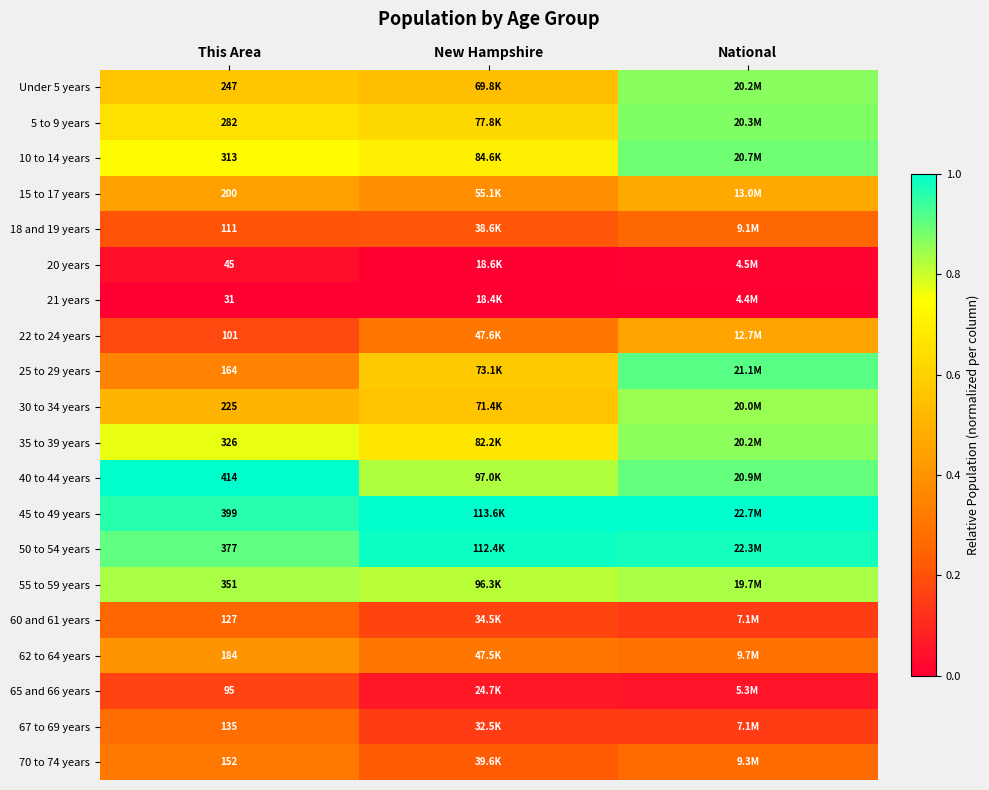

The value of 18 and 19 years at New Hampshire is 0.1. True or false?

False